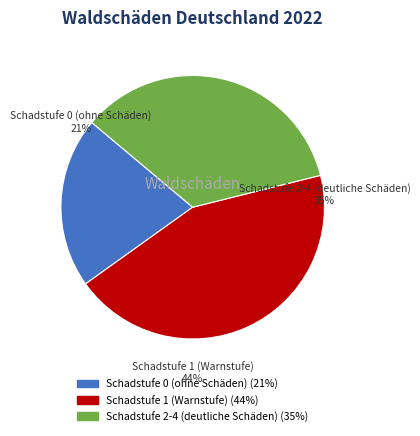

How much of the chart is everything except Schadstufe 0 (ohne Schäden)?

79.0%